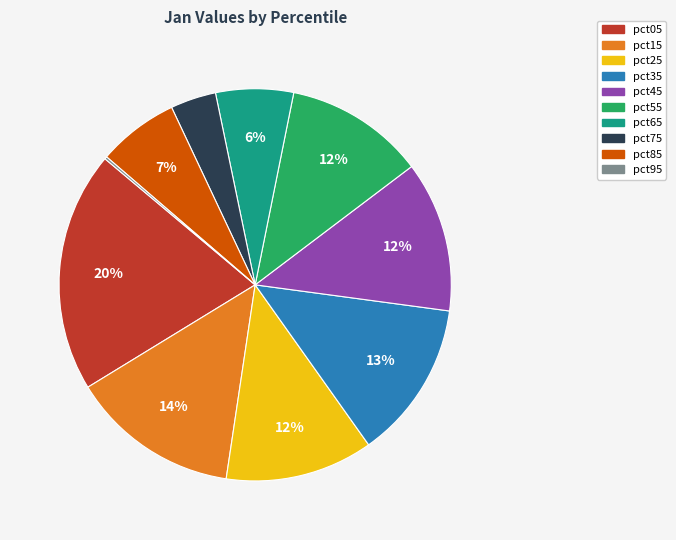

To the nearest percent, what percentage of the pie is pct85?

7%